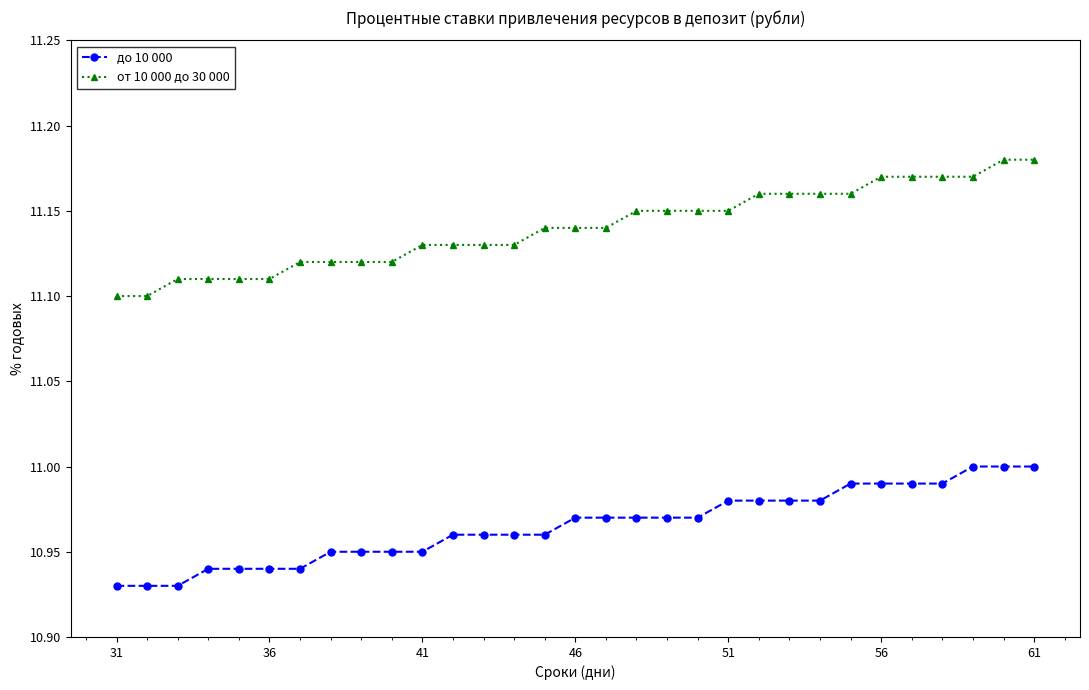

How many lines are shown in the chart?

2